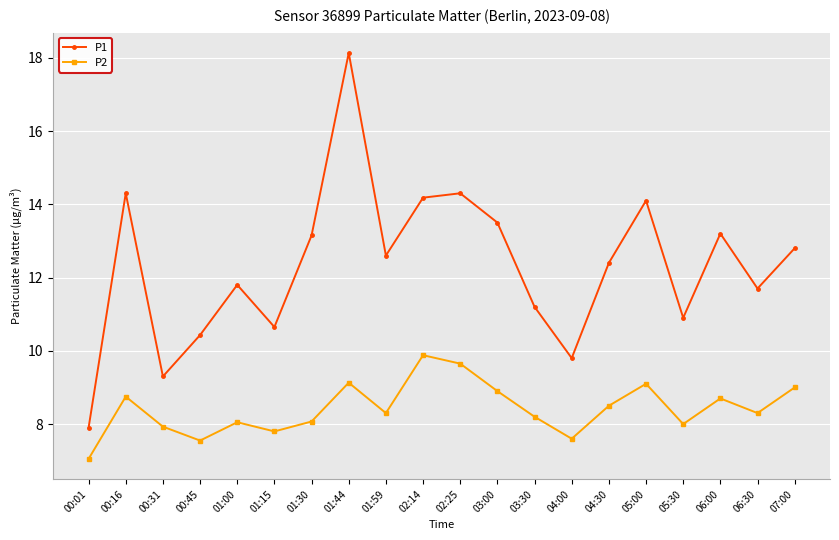

Which series has the largest total across all categories?

P1